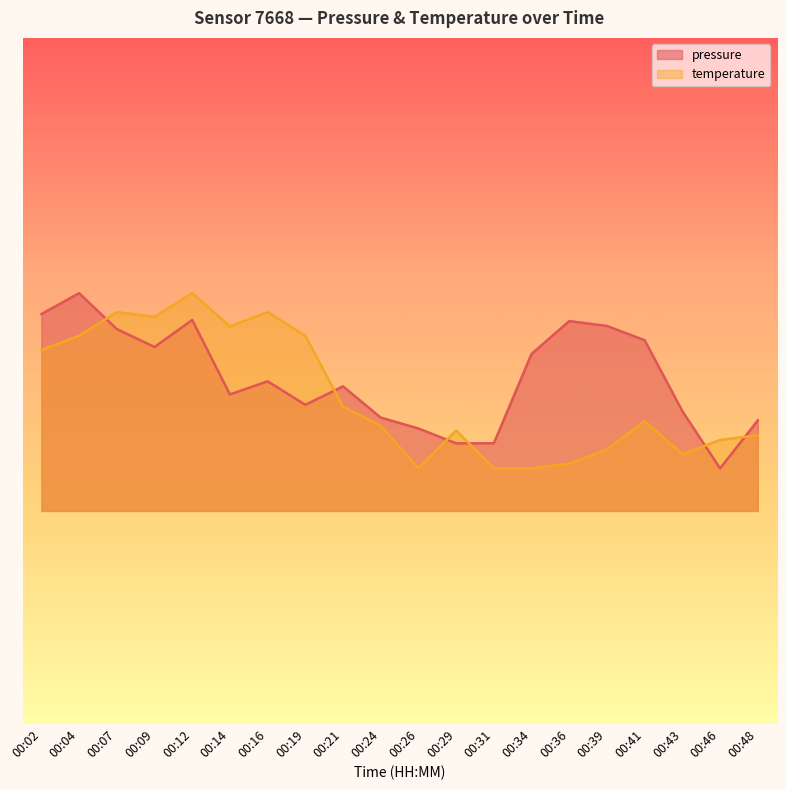

Is the value of pressure at 00:24 greater than the value of temperature at 00:16?

No